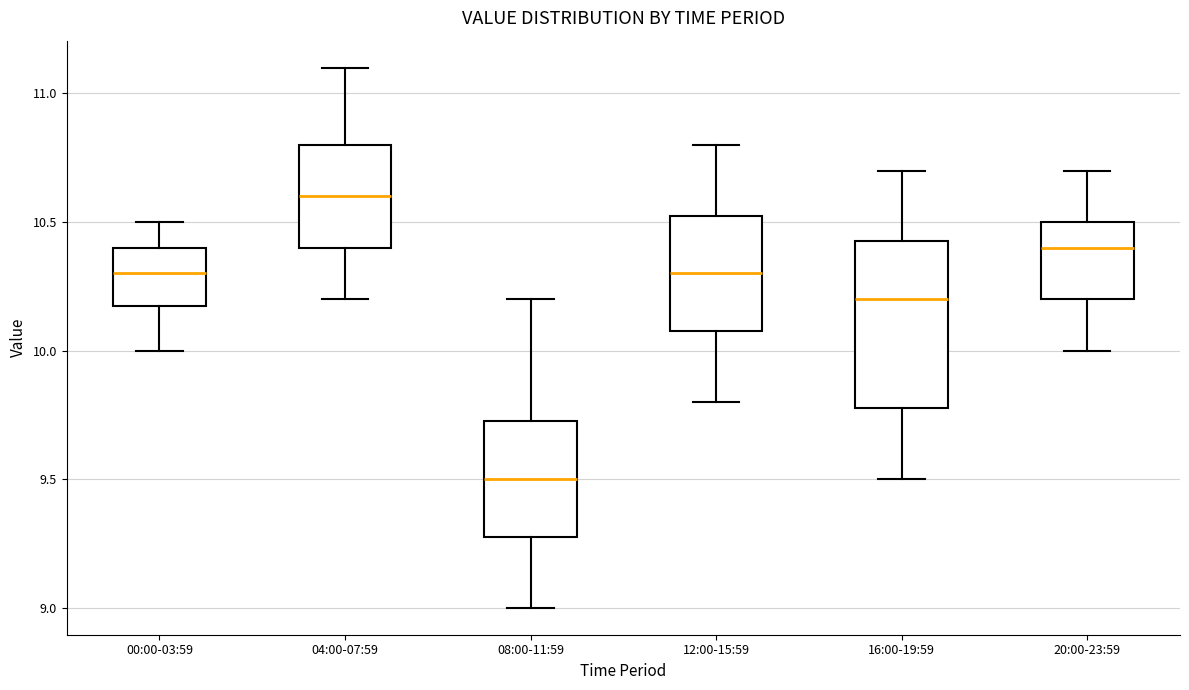

Where does the lower whisker of the box for 16:00-19:59 end on the y-axis? The values are not printed on the chart, so give them approximately, as read against the axis.

9.50